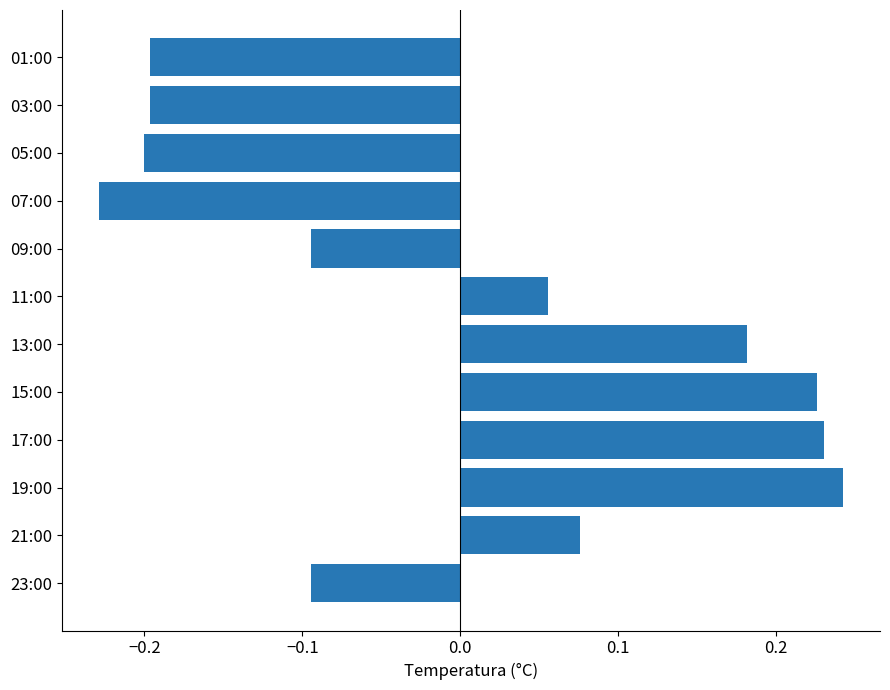

At which label is the value closest to 0?

11:00